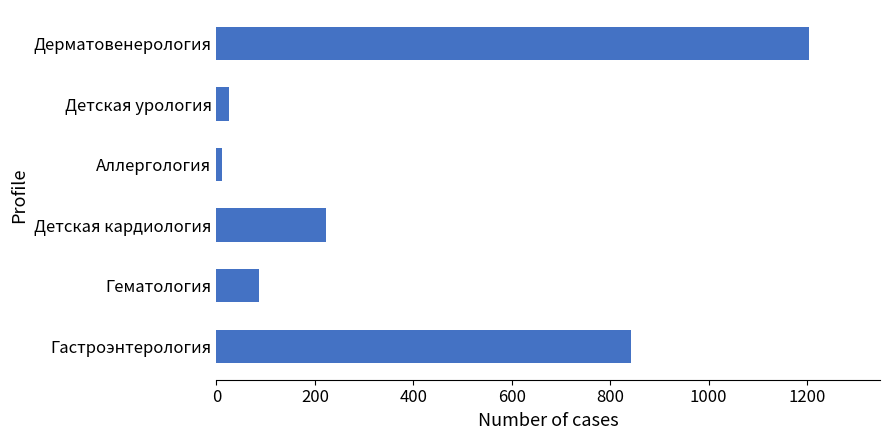

What is the difference between the maximum and minimum values?

1192